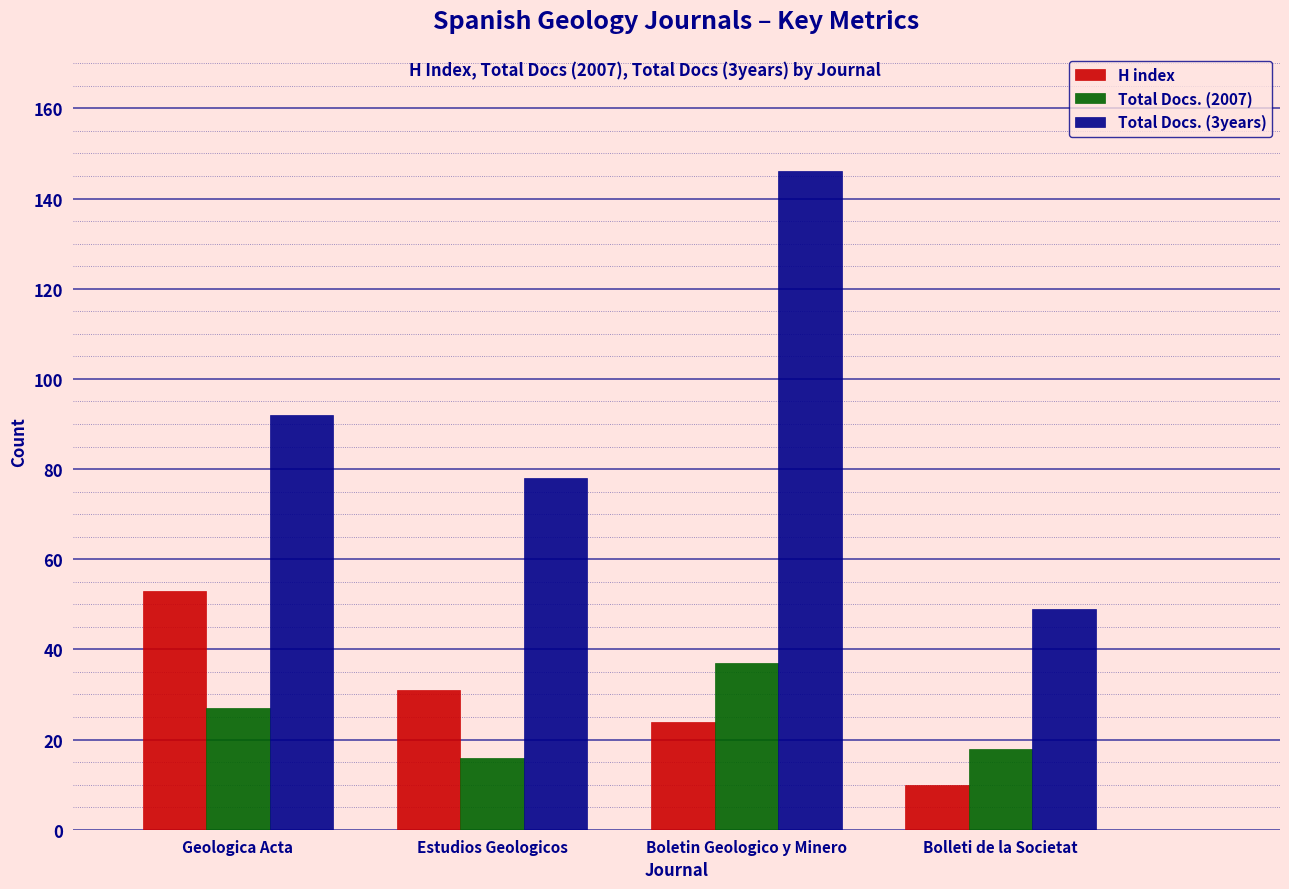

True or false: Total Docs. (3years) has a value of 49 at Bolleti de la Societat.

True